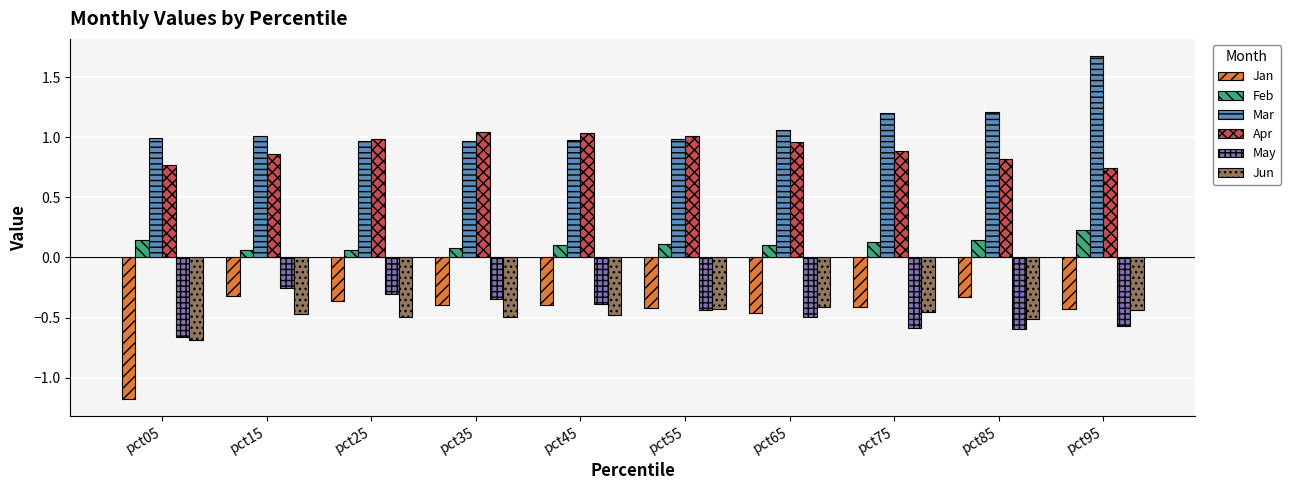

Which label corresponds to the largest value in the chart?

pct95